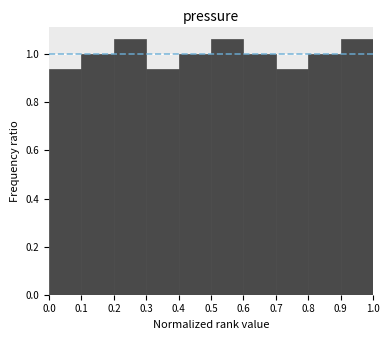

Reading left to right, transcribe this chart: for each bar, give the range it covers on the x-axis and its height. The values are not printed on the chart, so give them approximately, as read against the axis.

0.0 to 0.1: 0.94
0.1 to 0.2: 1.00
0.2 to 0.3: 1.06
0.3 to 0.4: 0.94
0.4 to 0.5: 1.00
0.5 to 0.6: 1.06
0.6 to 0.7: 1.00
0.7 to 0.8: 0.94
0.8 to 0.9: 1.00
0.9 to 1.0: 1.06